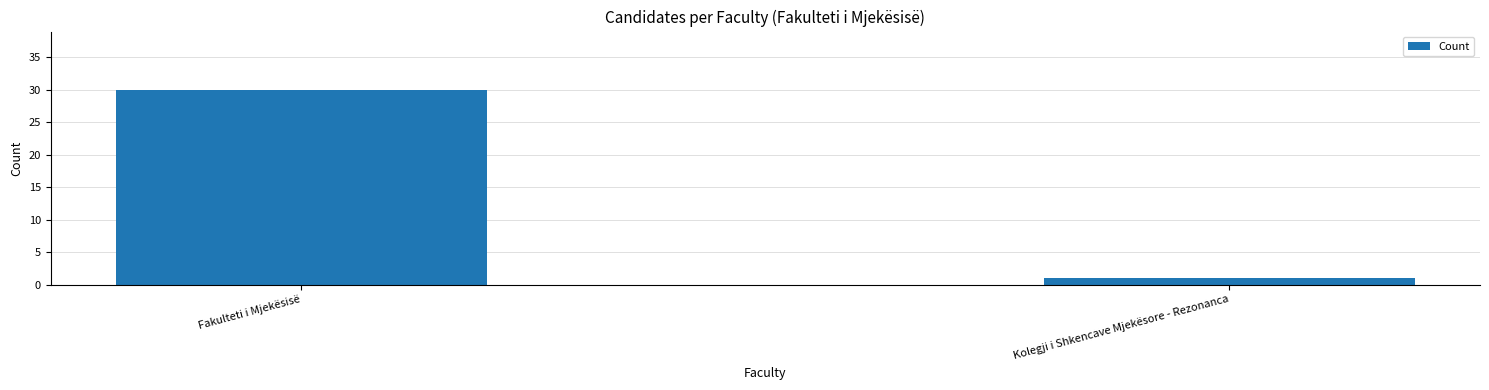

The chart shows a value of 30 at Fakulteti i Mjekësisë. True or false?

True